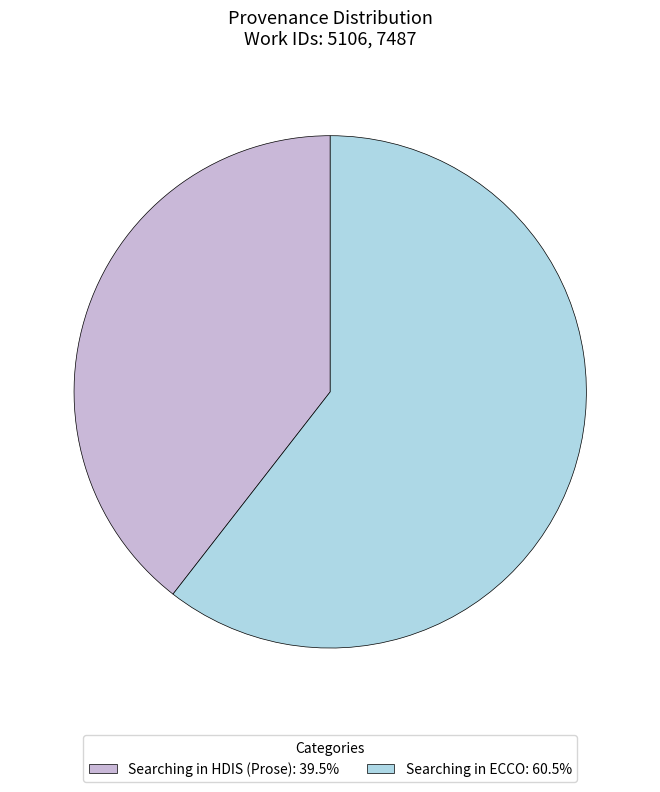

Do Searching in ECCO and Searching in HDIS (Prose) together represent more than half of the pie?

Yes